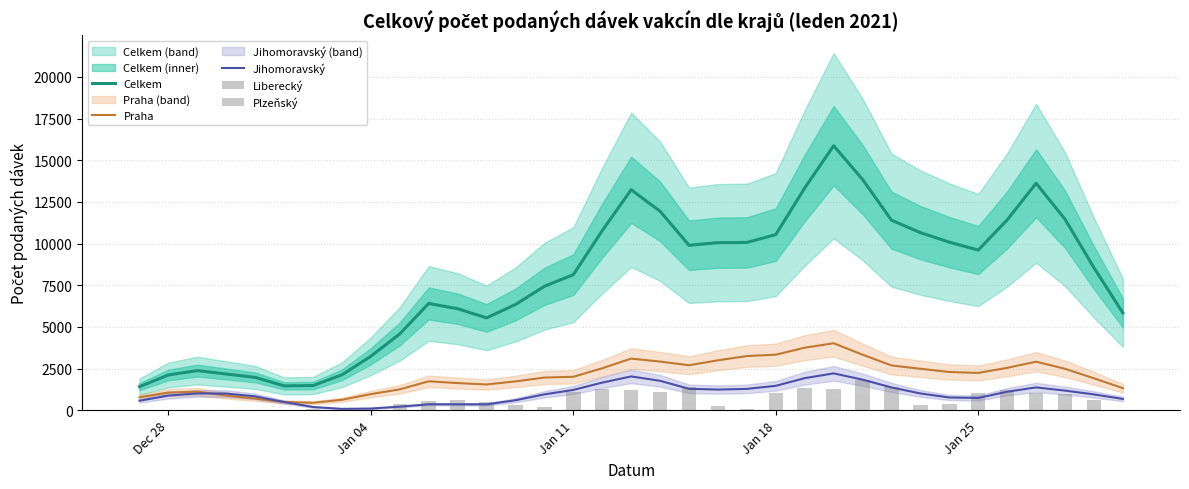

Reading right to left, list all the values displayed in this chart.

Celkem: 5837.8	8551.0	11457.8	13616.6	11417.2	9608.6	10082.6	10654.8	11402.2	13844.4	15868.6	13332.6	10535.2	10067.2	10051.4	9896.2	11936.4	13226.4	10777.2	8131.4	7433.4	6341.6	5539.2	6089.6	6405.4	4580.8	3238.0	2122.6	1479.6	1461.4	1969.8	2173.6	2377.0	2114.8	1411.6
Praha: 1322.2	1915.4	2485.4	2910.8	2542.8	2238.2	2292.4	2486.0	2685.2	3331.2	4018.0	3751.0	3332.2	3250.0	2995.6	2698.0	2918.2	3097.6	2517.4	2006.0	1960.4	1729.6	1544.6	1628.4	1735.0	1252.0	966.2	627.6	446.2	495.0	694.4	875.4	1114.2	1063.8	776.8
Jihomoravský: 676.6	948.6	1177.0	1368.8	1109.6	735.2	763.8	1005.6	1367.4	1834.8	2210.6	1923.8	1463.6	1279.6	1238.8	1284.8	1765.0	2027.6	1656.8	1217.0	951.6	598.4	352.2	354.6	355.6	214.4	101.2	81.0	192.2	491.2	832.2	999.8	1008.4	880.8	568.8
Liberecký: 0.0	341.0	362.0	355.0	325.0	282.0	0.0	30.0	784.0	918.0	685.0	534.0	381.0	0.0	0.0	503.0	508.0	371.0	403.0	342.0	0.0	0.0	152.0	244.0	255.0	157.0	84.0	0.0	1.0	0.0	0.0	0.0	0.0	0.0	2.0
Plzeňský: 1.0	261.0	591.0	657.0	873.0	766.0	376.0	277.0	637.0	906.0	584.0	809.0	652.0	60.0	258.0	901.0	581.0	847.0	845.0	748.0	211.0	295.0	313.0	386.0	276.0	193.0	78.0	38.0	58.0	38.0	20.0	2.0	0.0	0.0	1.0